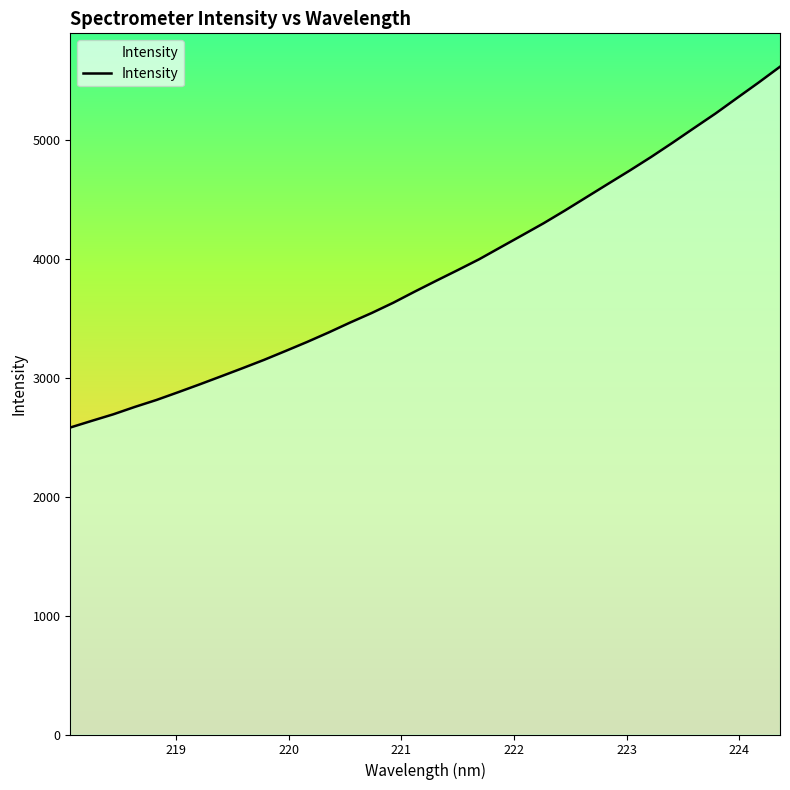

What is the difference between the maximum and minimum values?

3032.7